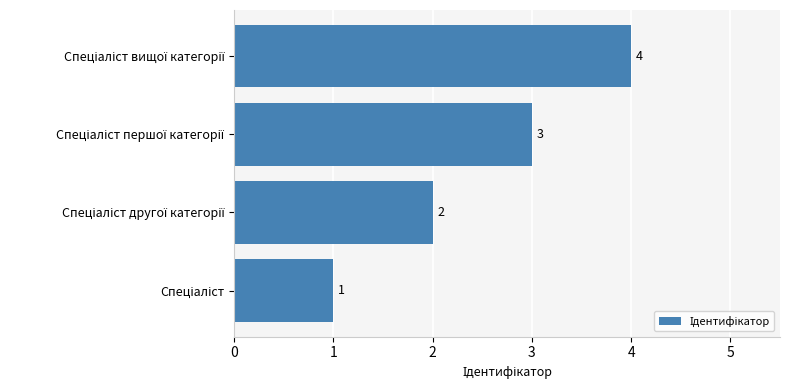

What is the maximum value shown in the chart?

4